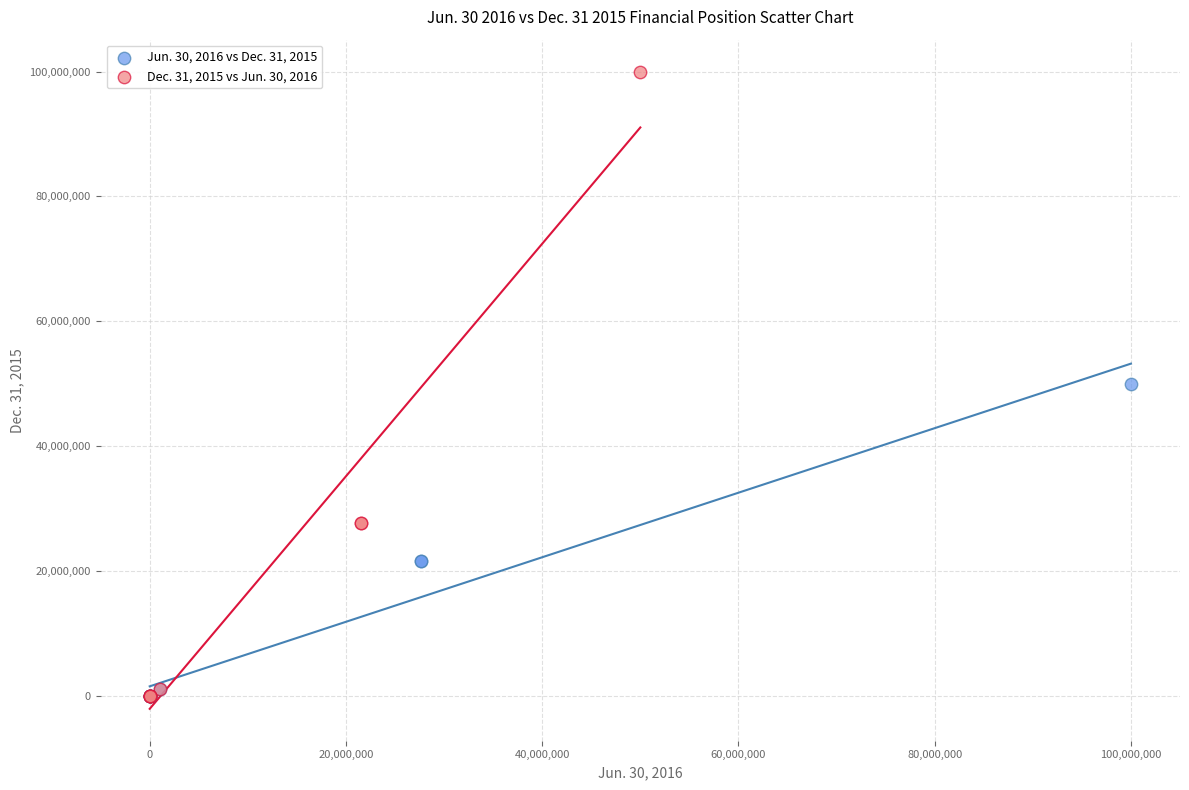

Which series reaches the maximum Y coordinate?

Dec. 31, 2015 vs Jun. 30, 2016